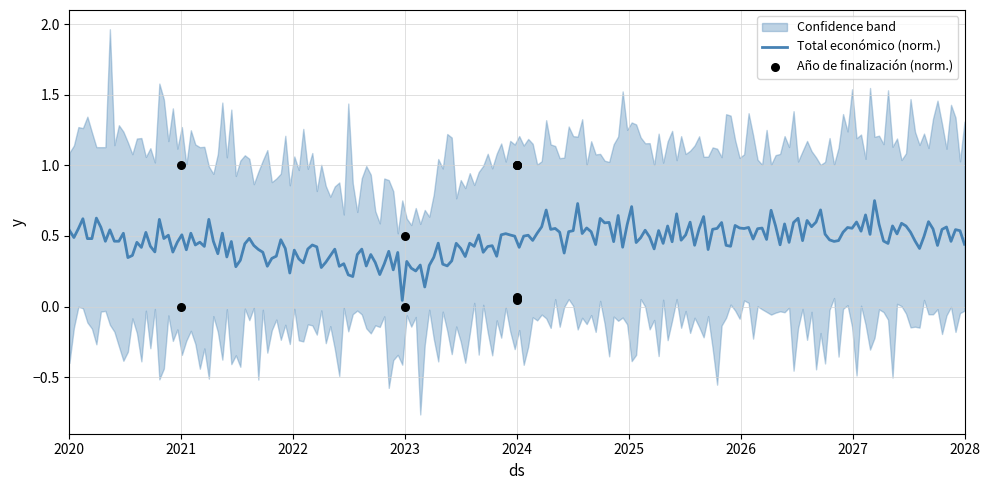

At how many categories does at least one series exceed 0?

5